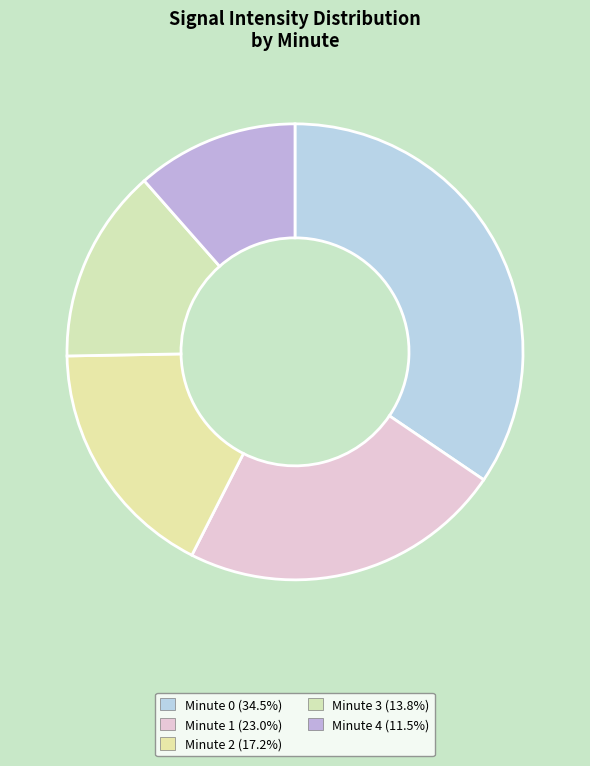

How many slices are in this pie chart?

5